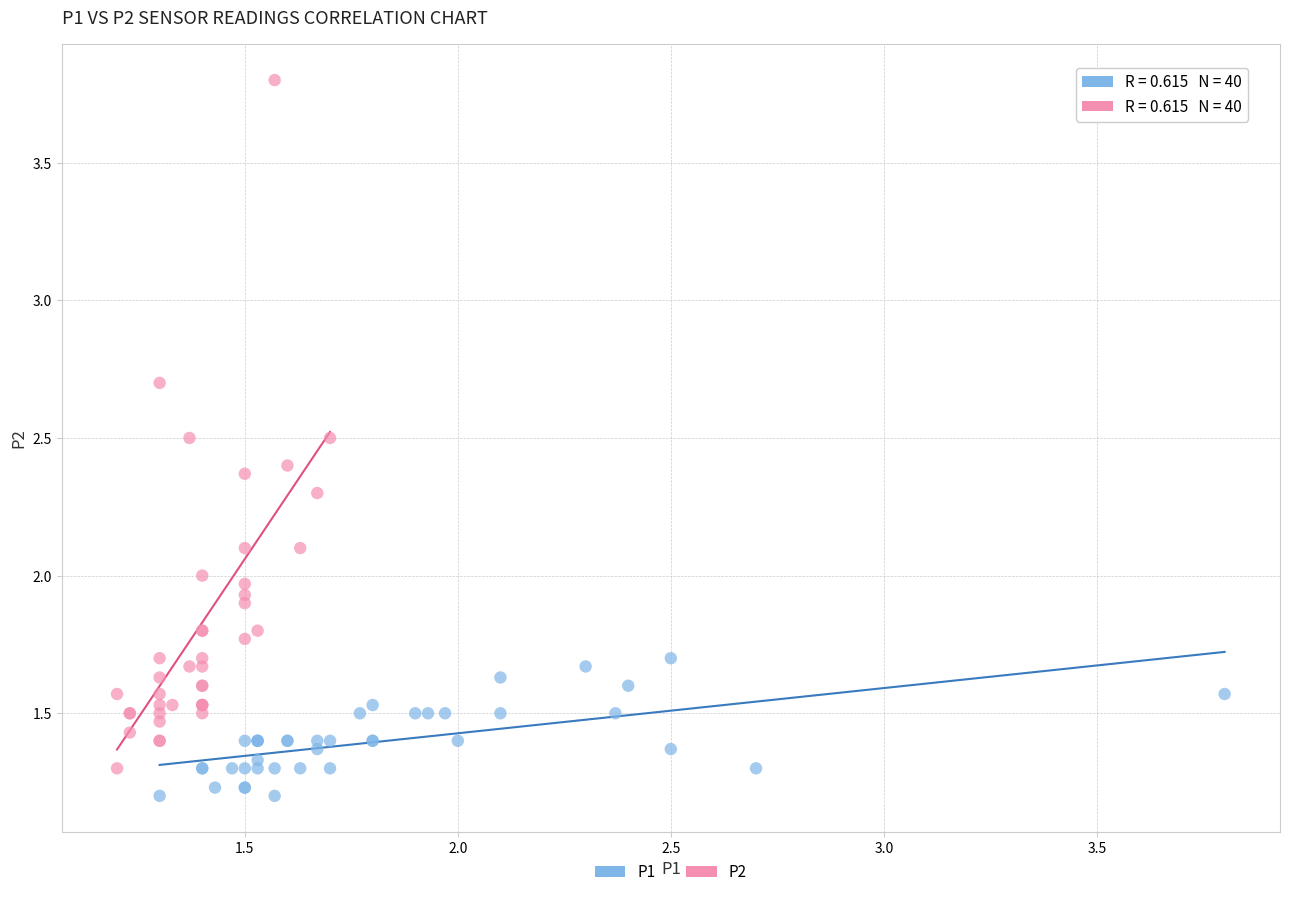

Which series has the largest Y range (max minus min)?

P2